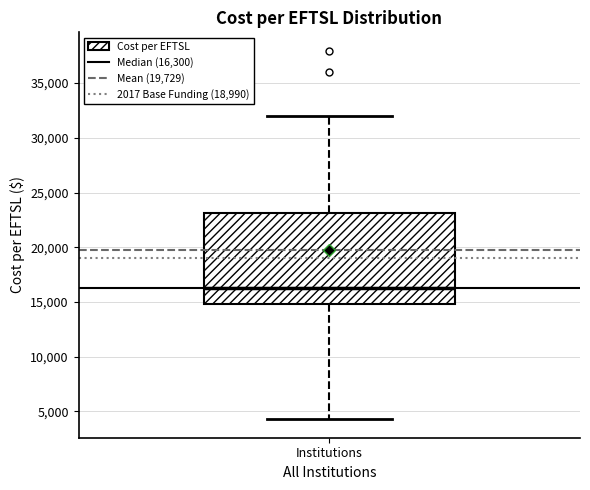

Where does the median line of the box for Institutions sit on the y-axis? The values are not printed on the chart, so give them approximately, as read against the axis.

16500